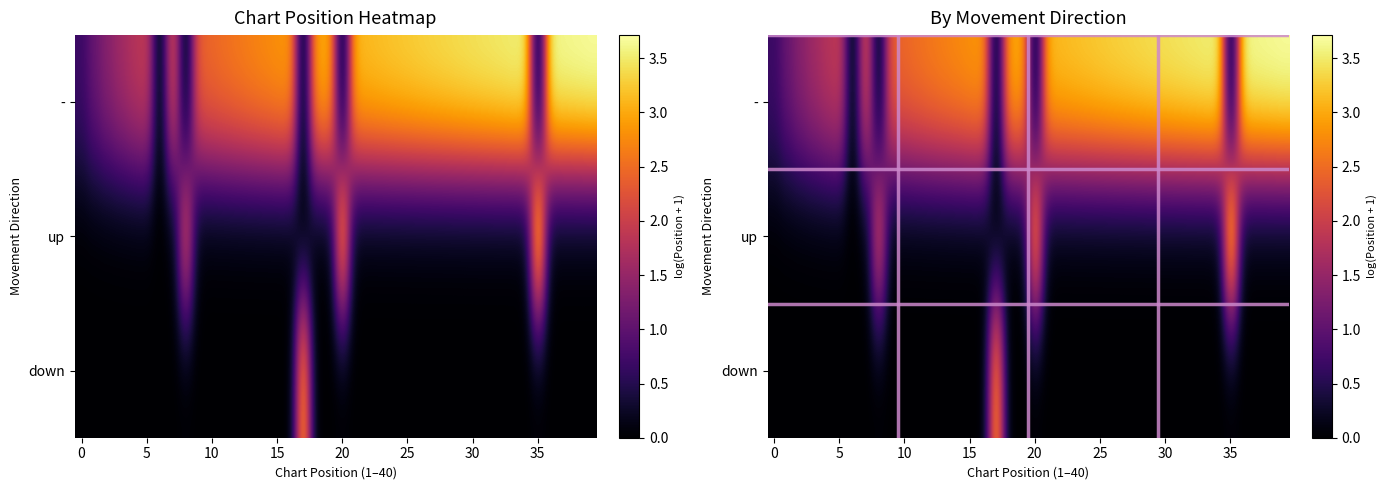

How many series are shown in this chart?

3